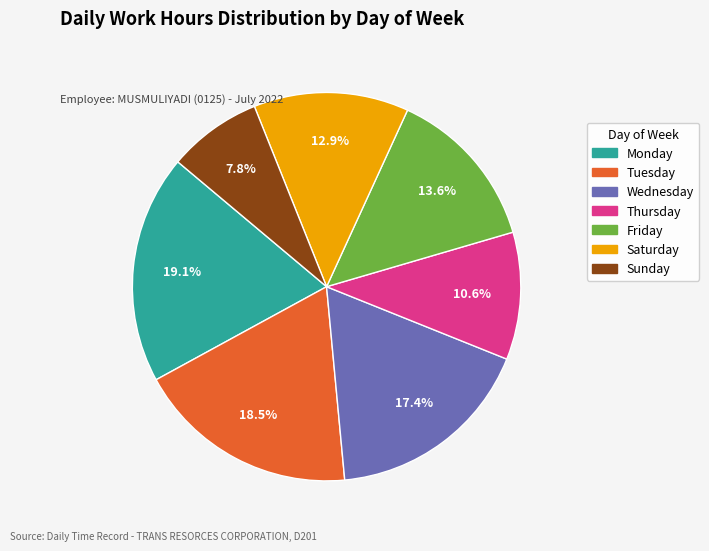

To the nearest percent, what is the average slice percentage?

14%